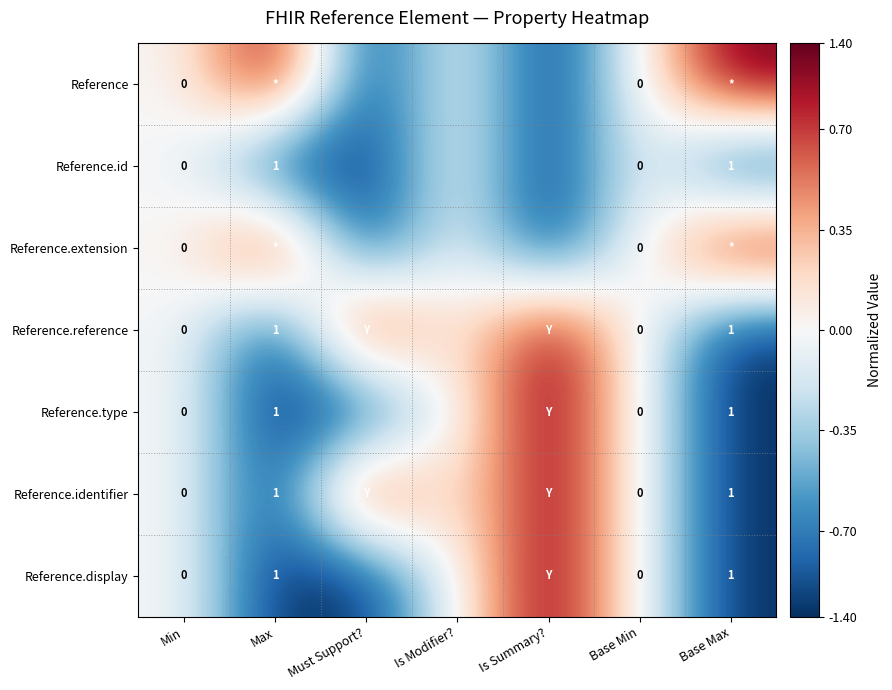

The value of Reference.id at Max is 0. True or false?

False